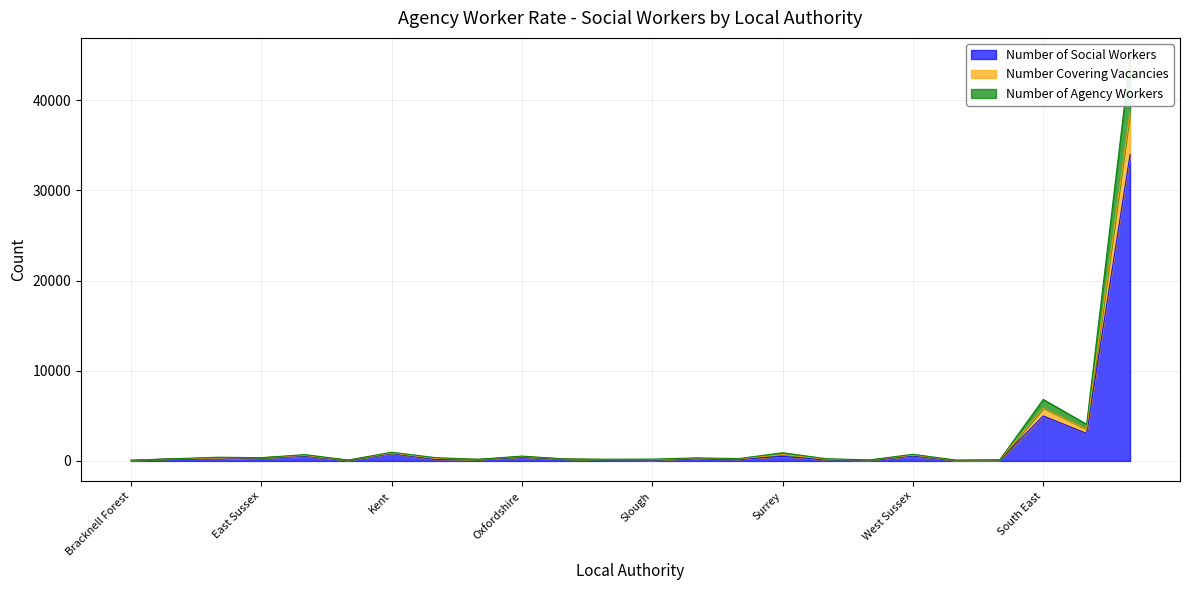

True or false: Number of Agency Workers and Number of Social Workers intersect in this chart.

False